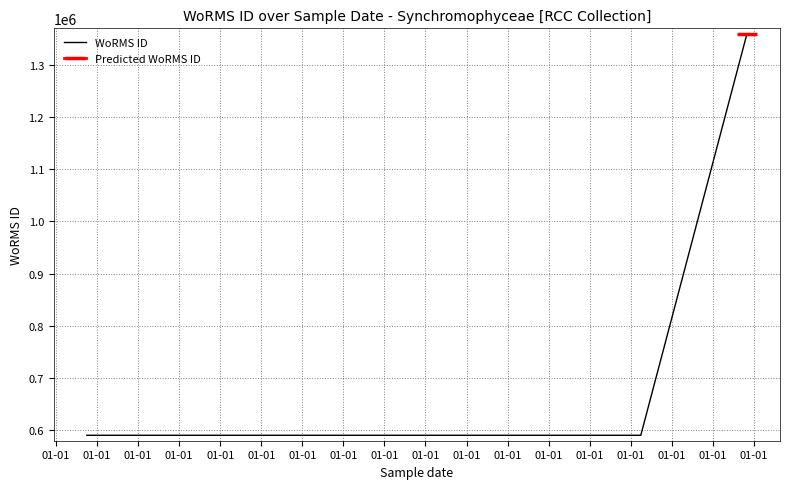

Count the number of categories in the chart.

8